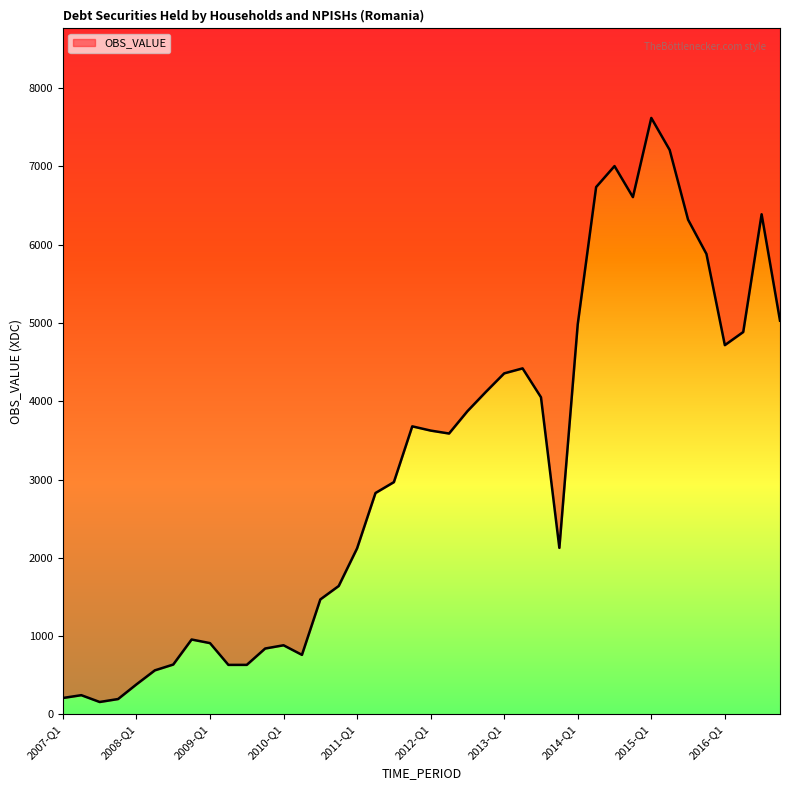

What is the difference between the maximum and minimum values?

7461.8